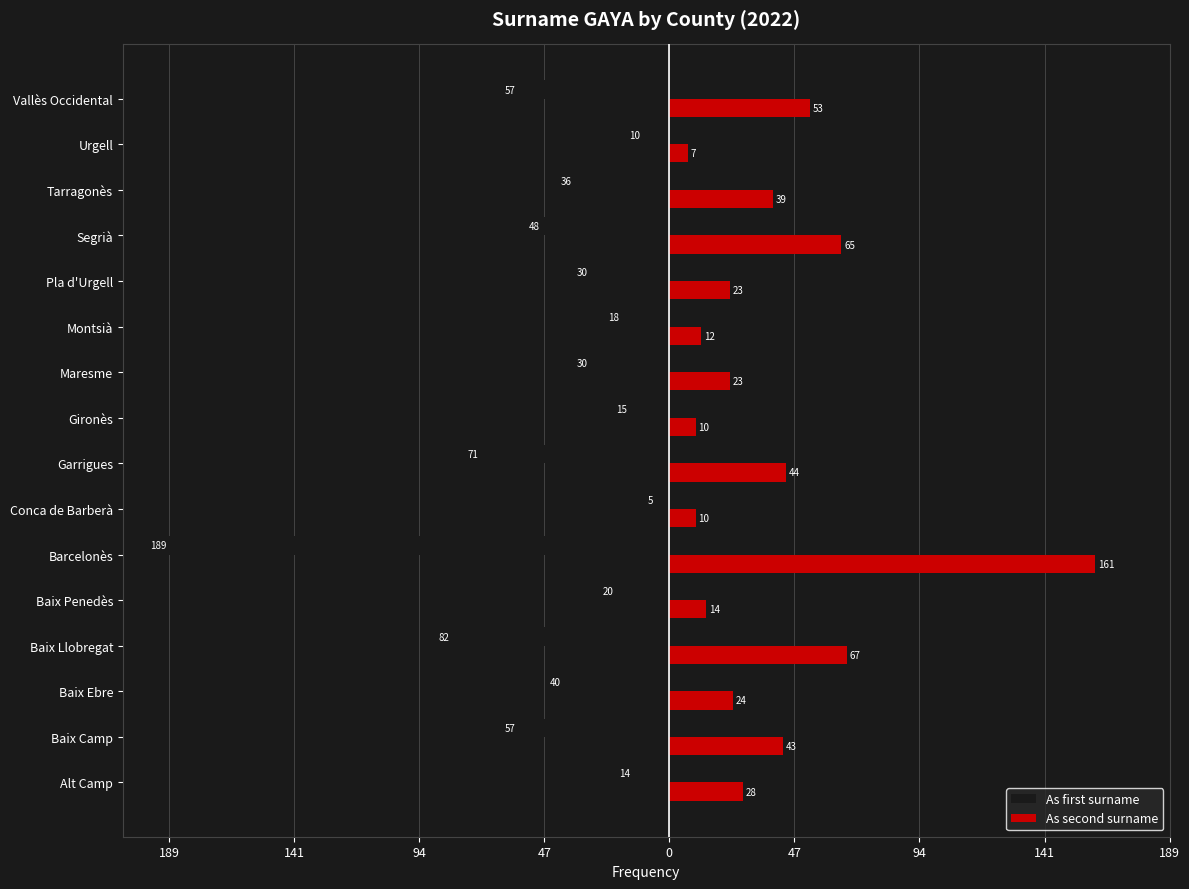

What are all the series names shown in the legend?

As first surname, As second surname